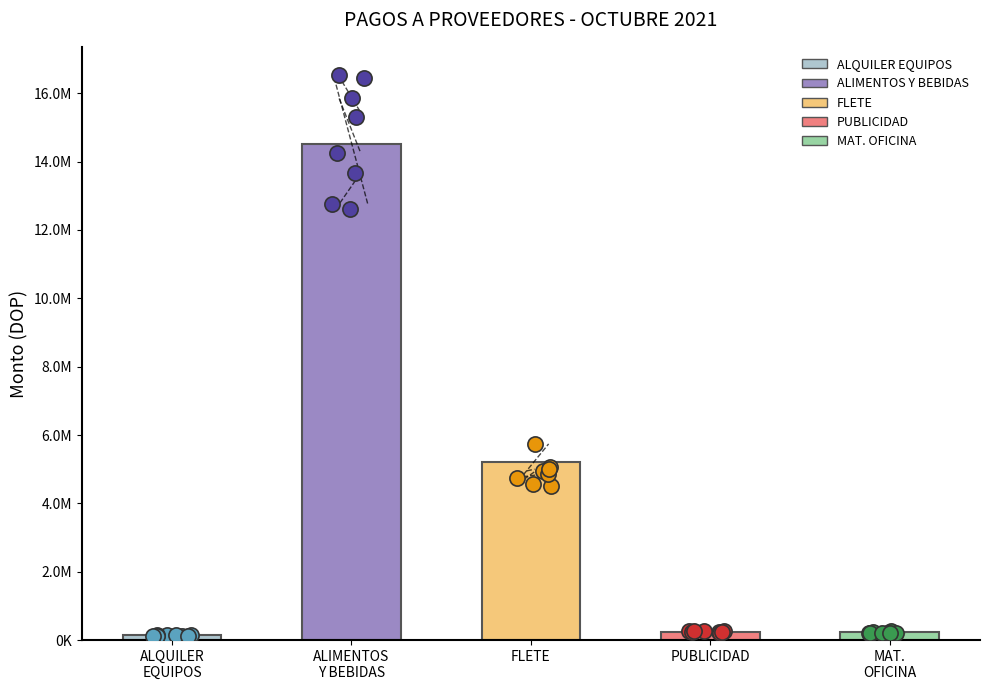

What is the ratio of the value at FLETE to the value at ALQUILER
EQUIPOS?

37.4